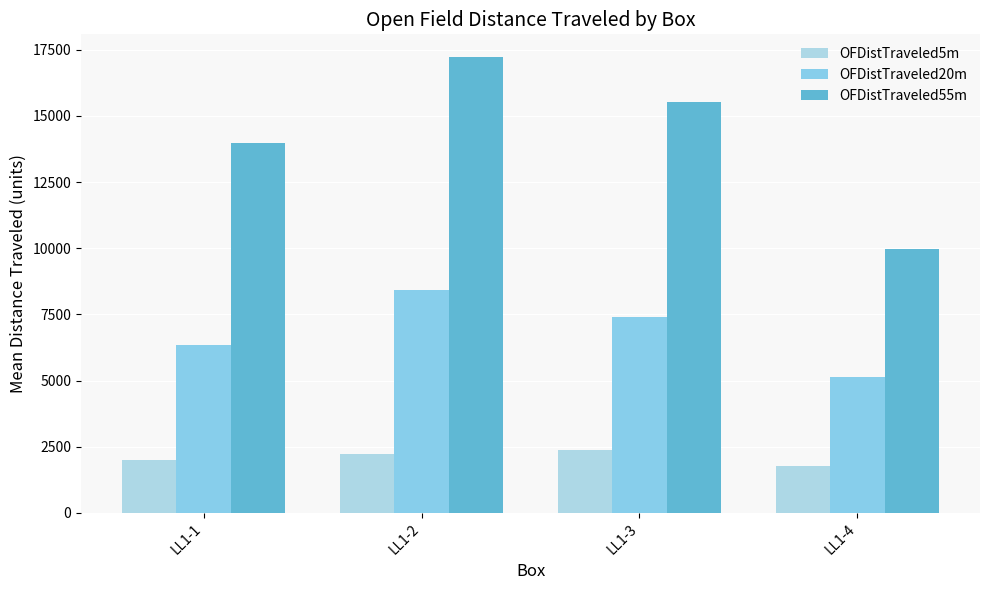

How many bars are there in total?

12